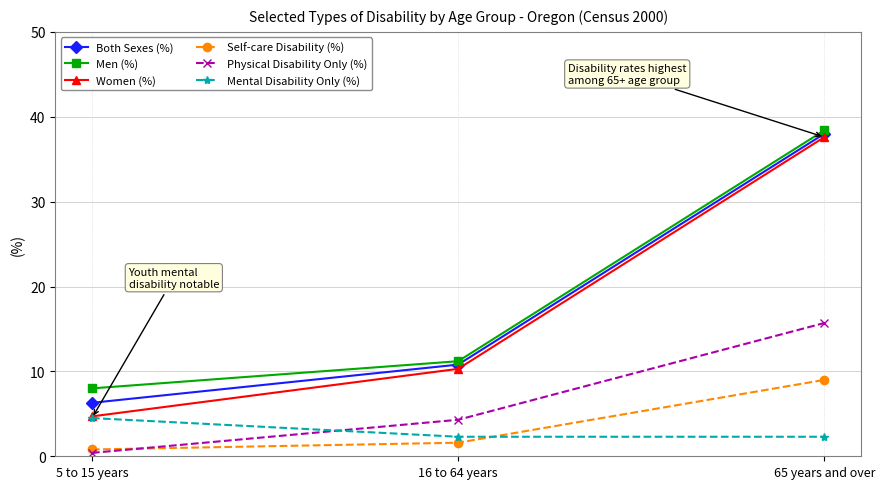

True or false: Mental Disability Only (%) has a value of 0.7 at 65 years and over.

False